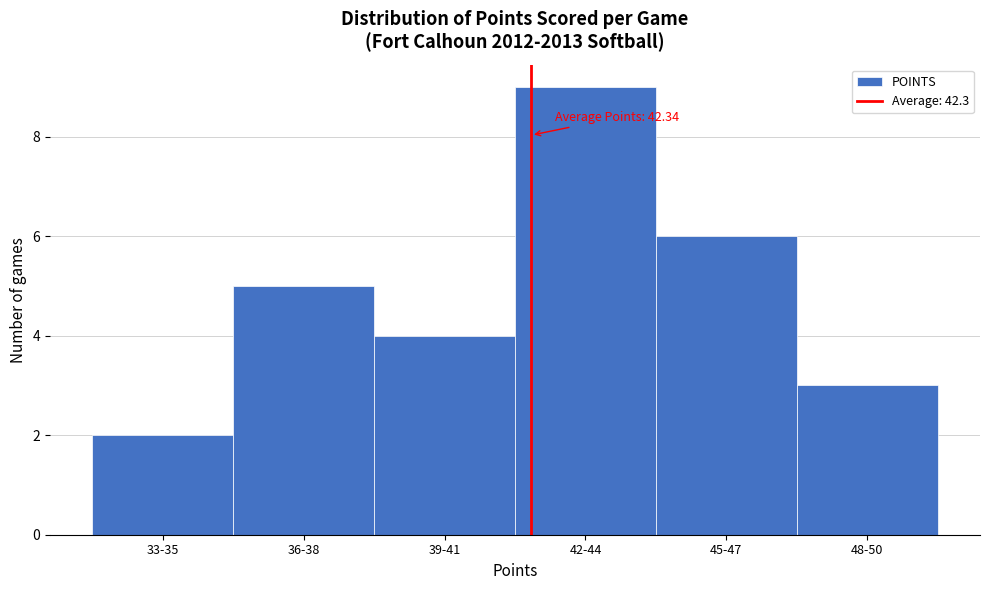

Reading left to right, list all the values displayed in this chart.

33-35=2	36-38=5	39-41=4	42-44=9	45-47=6	48-50=3